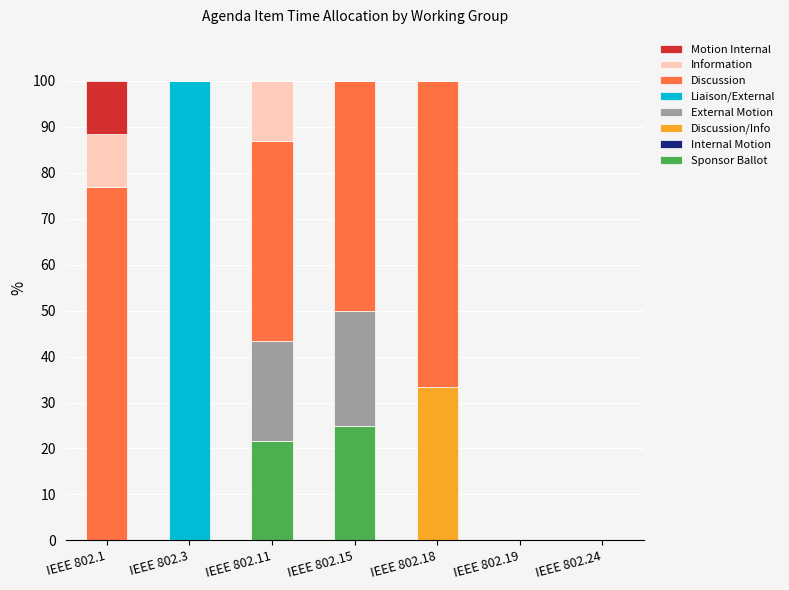

How many distinct data groups are displayed?

7